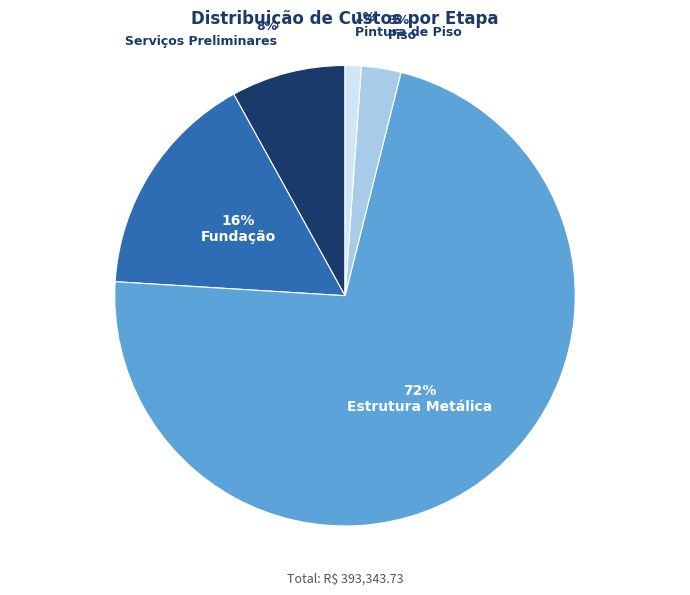

Count the number of slices in the pie.

5